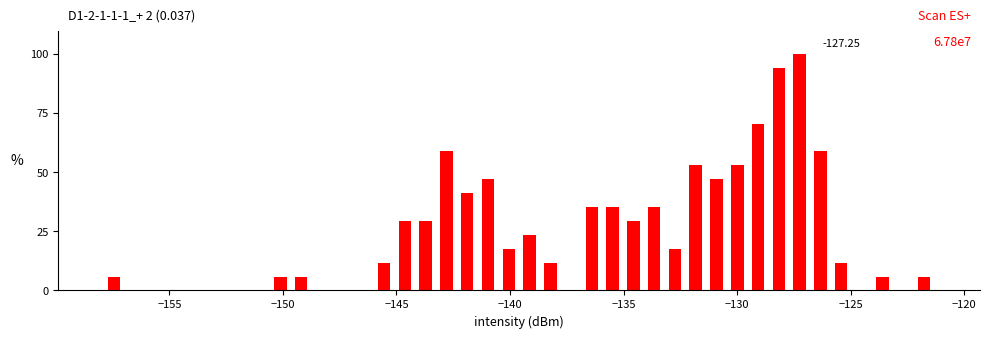

Around what value on the x-axis is the tallest bar? Give the approximate position of its centre, as read against the axis.

-127.0